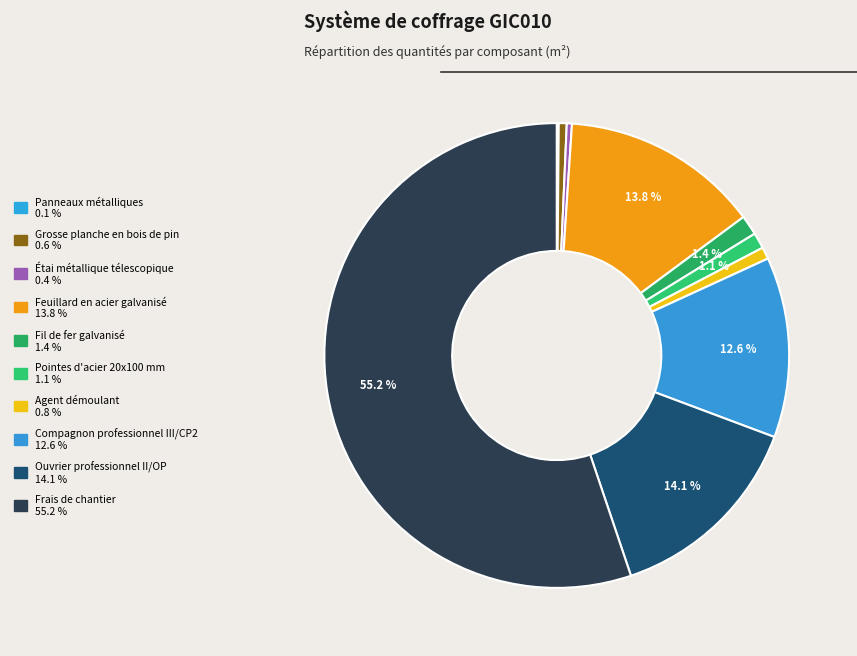

To the nearest percent, what is the difference between the Étai métallique télescopique and Frais de chantier slice percentages?

55%